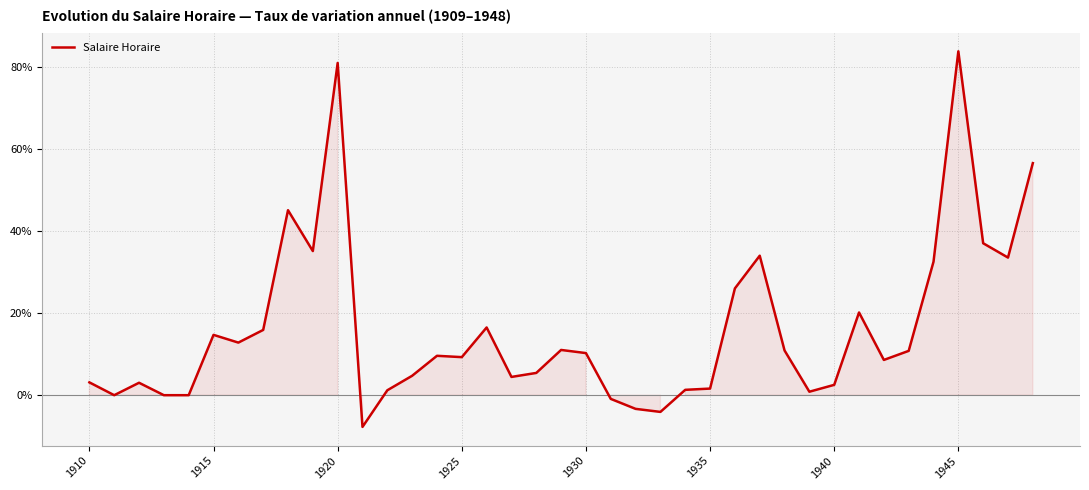

What is the difference between the maximum and minimum values?

91.6